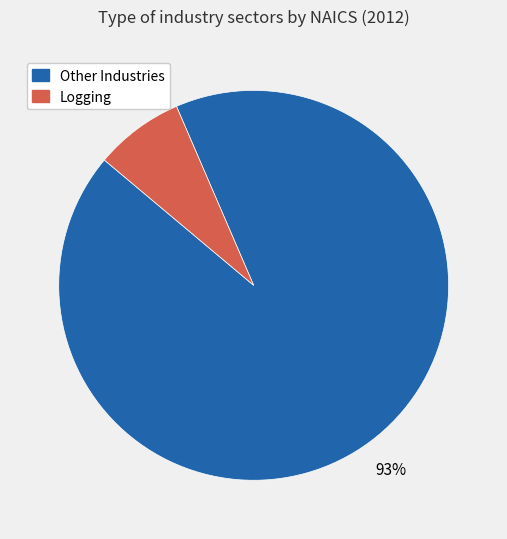

To the nearest percent, what is the average slice percentage?

50%